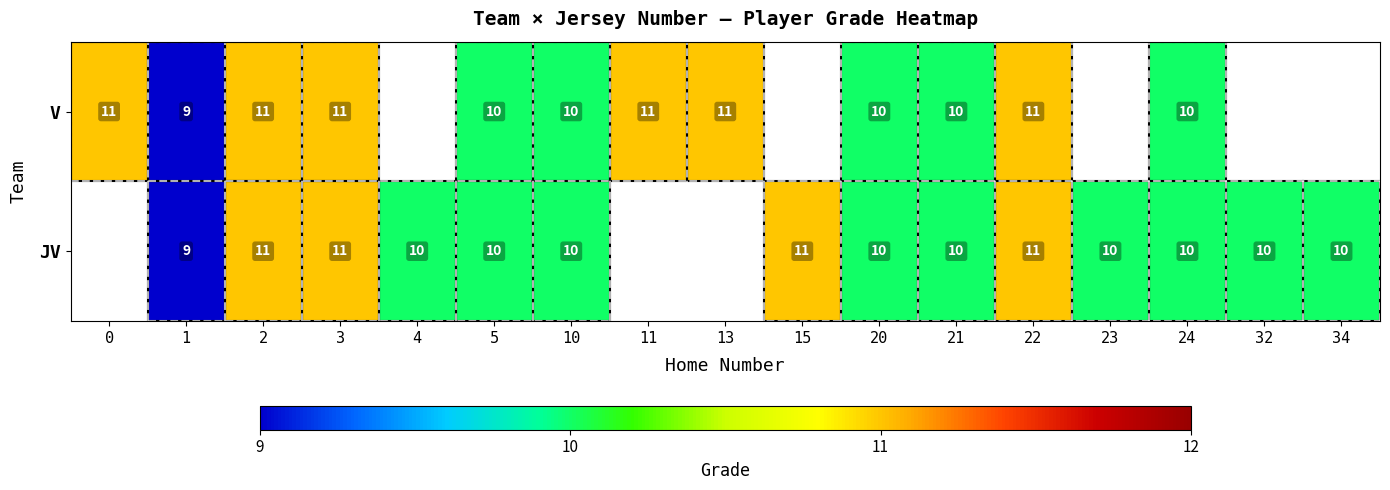

The V series shows 6.9 at 0. True or false?

False